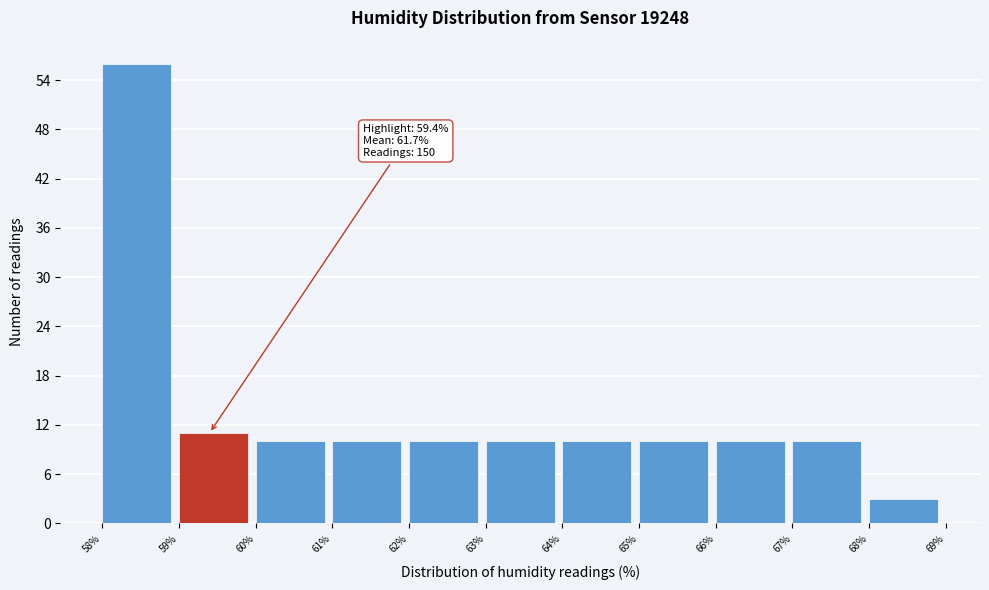

Which range on the x-axis has the tallest bar?

58% to 59%